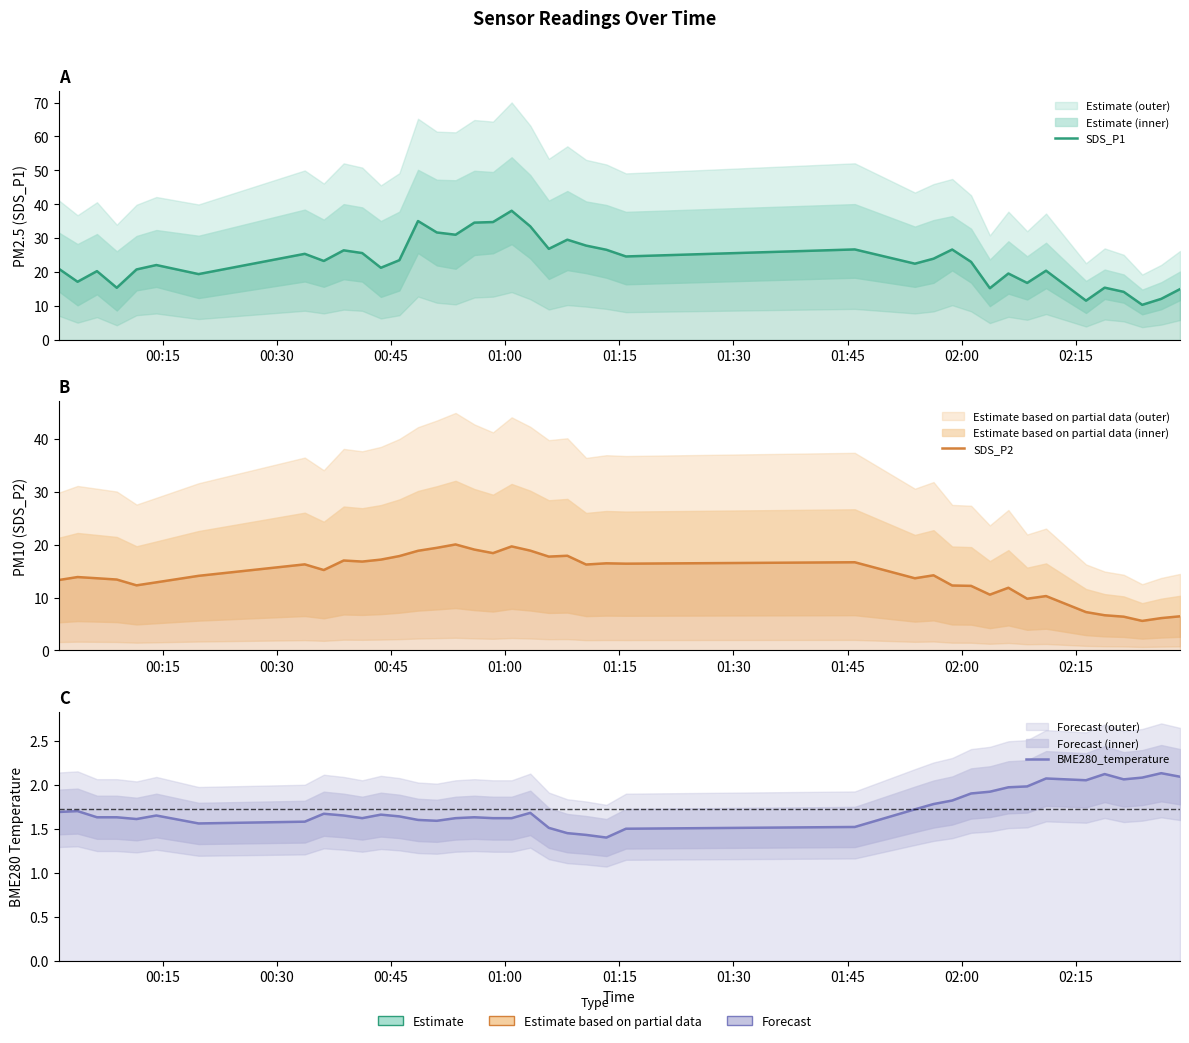

List the series in order of their overall mean, lowest first.

BME280_temperature, SDS_P2, SDS_P1